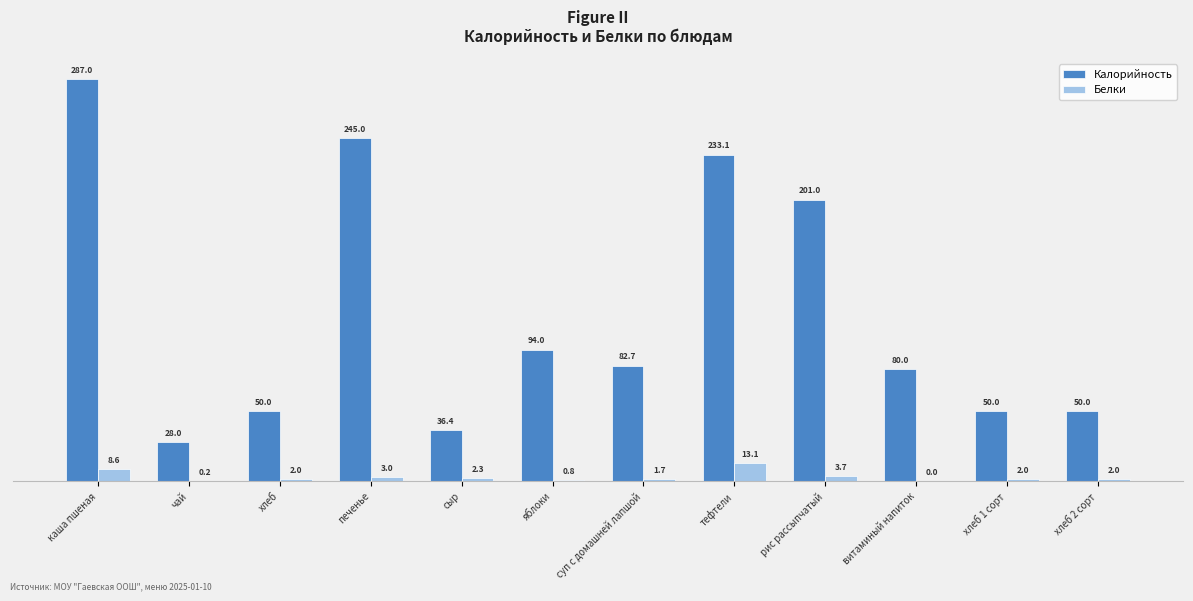

What is the sum of the Калорийность values at яблоки and рис рассыпчатый?

295.0